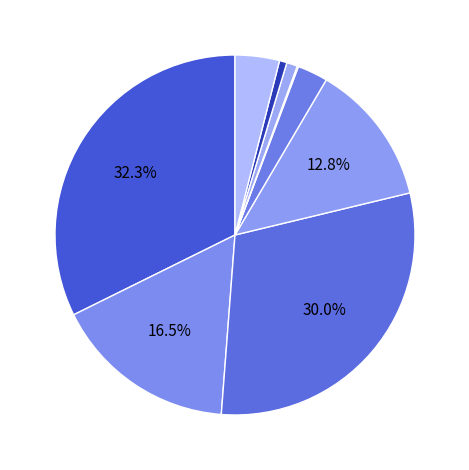

What is the smallest slice in the pie chart?

燃え殻